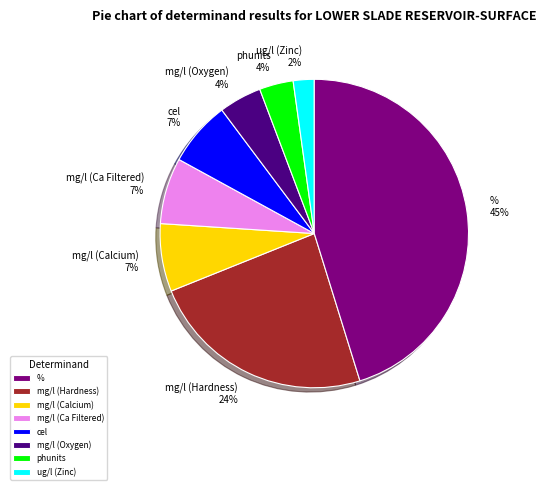

The mg/l (Oxygen) 4% slice represents 4% of the pie. True or false?

True